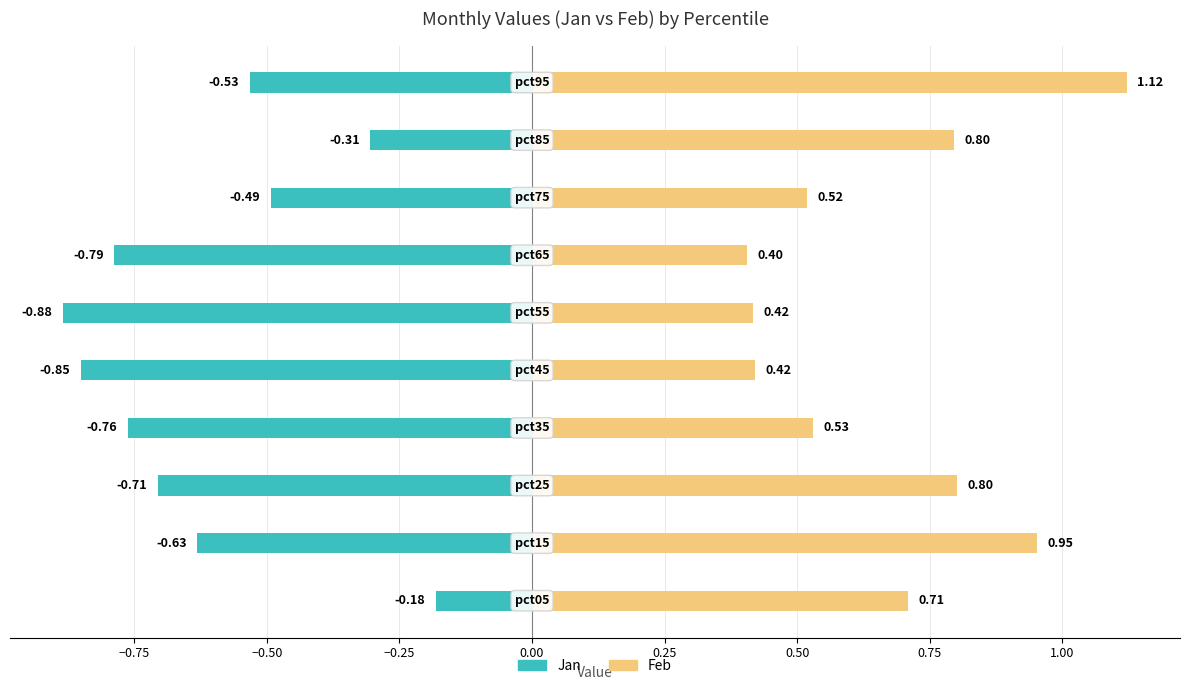

Reading left to right, extract all data points from this chart.

Jan: -0.2	-0.6	-0.7	-0.8	-0.9	-0.9	-0.8	-0.5	-0.3	-0.5
Feb: 0.7	1.0	0.8	0.5	0.4	0.4	0.4	0.5	0.8	1.1